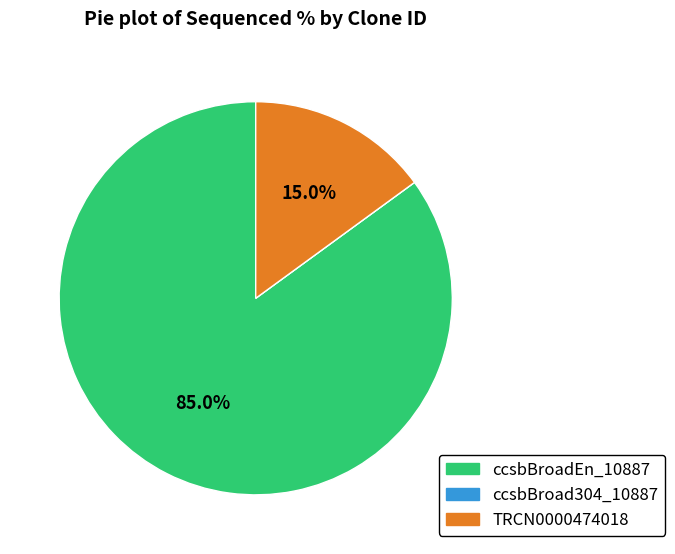

Which slice is the largest?

ccsbBroadEn_10887